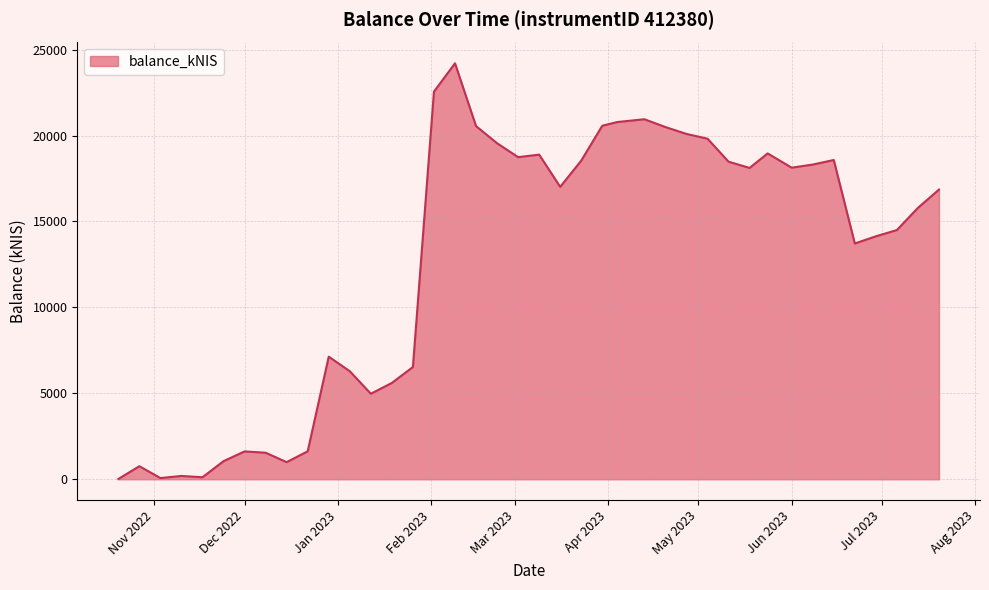

What is the difference between the maximum and minimum values?

24189.3